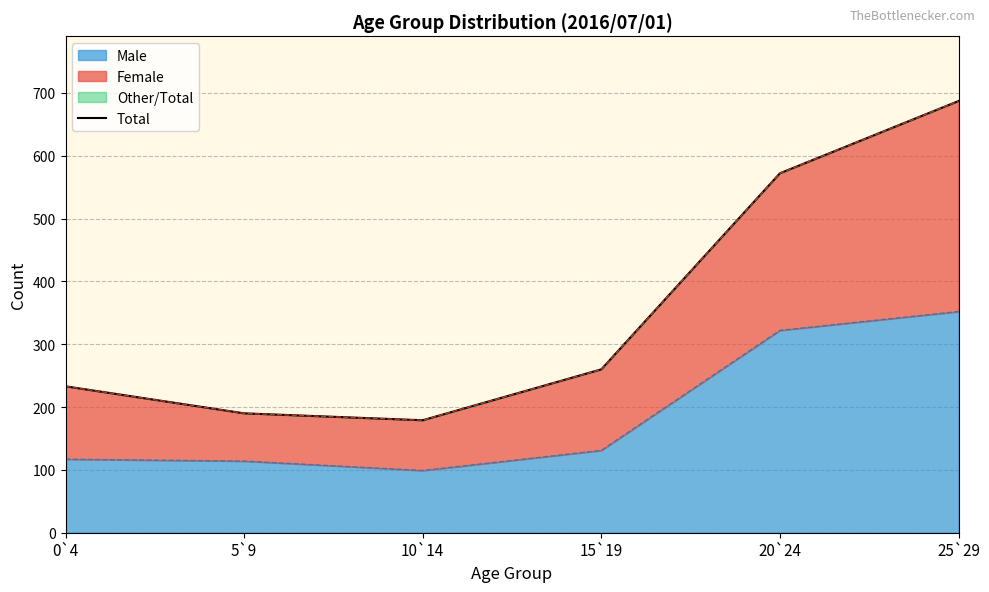

Read the value at 10`14.

179